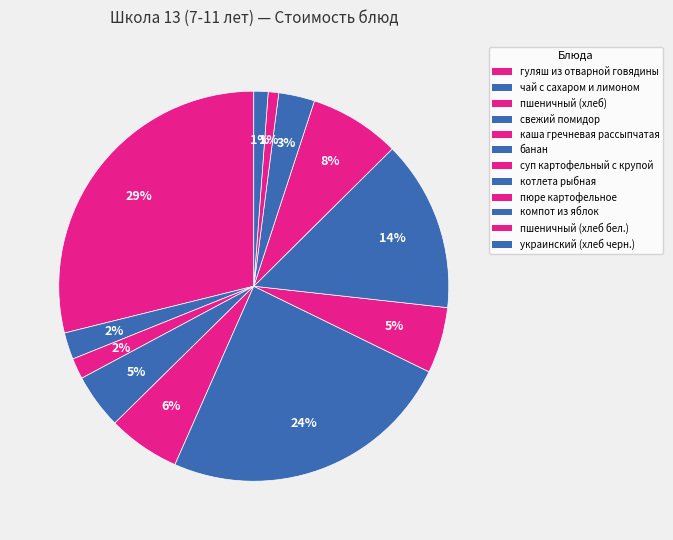

How many segments does this pie chart have?

12